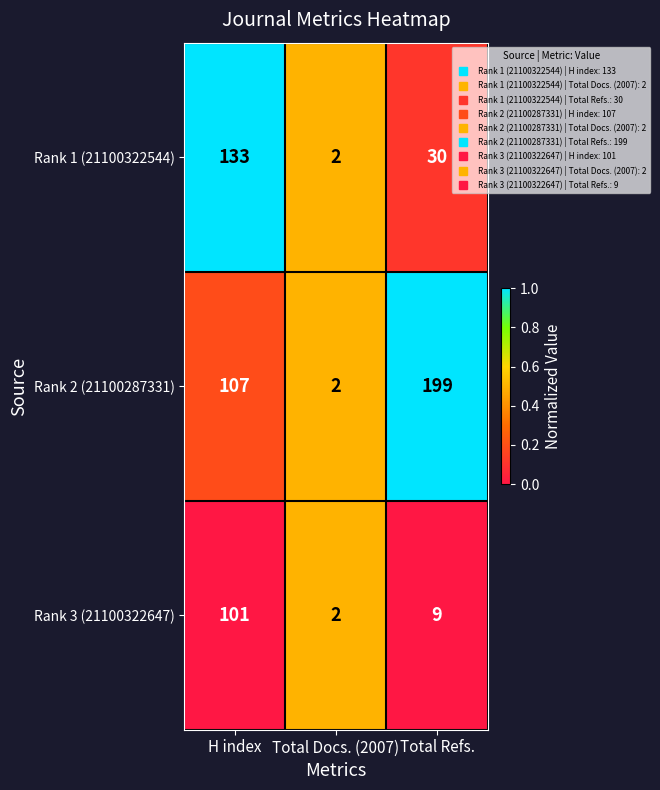

What is the difference between the maximum and minimum values in the Rank 1 (21100322544) series?

131